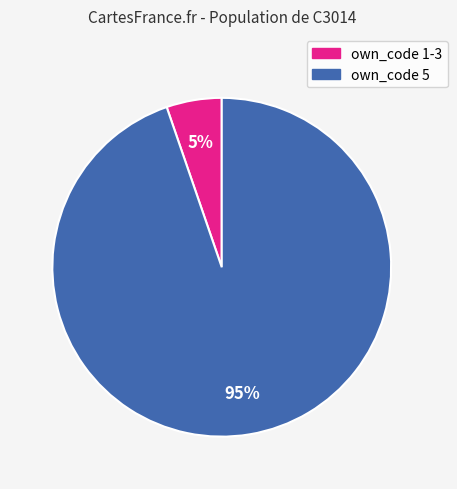

Is there a majority slice in this chart?

Yes